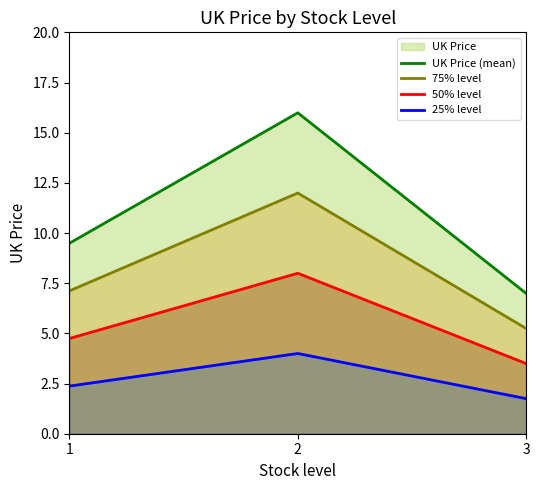

Between 1 and 2, which series saw the biggest shift?

UK Price (mean)